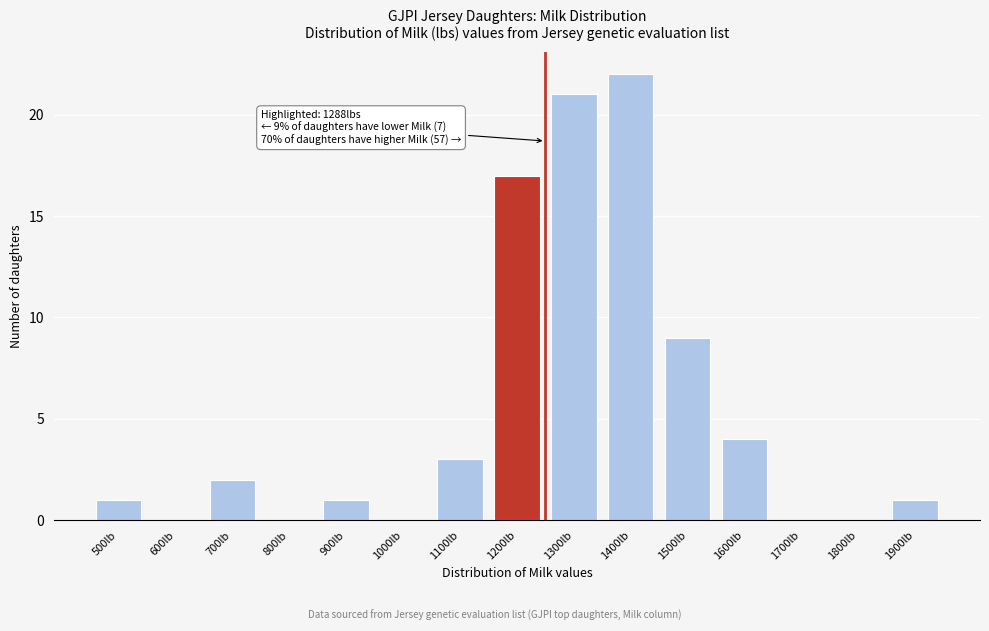

Reading left to right, list all the values displayed in this chart.

500lb=1	600lb=0	700lb=2	800lb=0	900lb=1	1000lb=0	1100lb=3	1200lb=17	1300lb=21	1400lb=22	1500lb=9	1600lb=4	1700lb=0	1800lb=0	1900lb=1